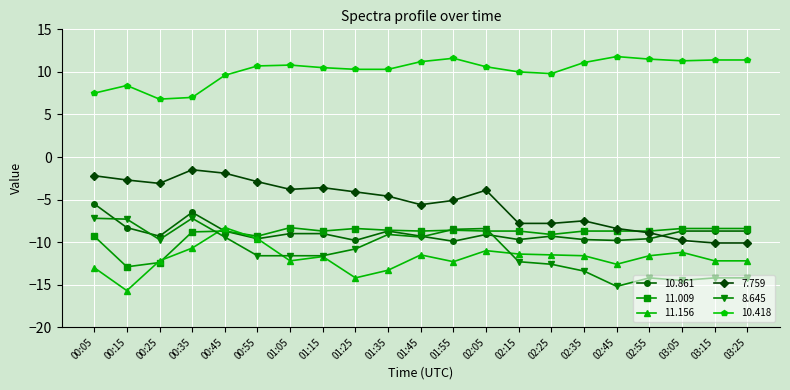

What is the difference between the highest and lowest values at 03:15?

25.6